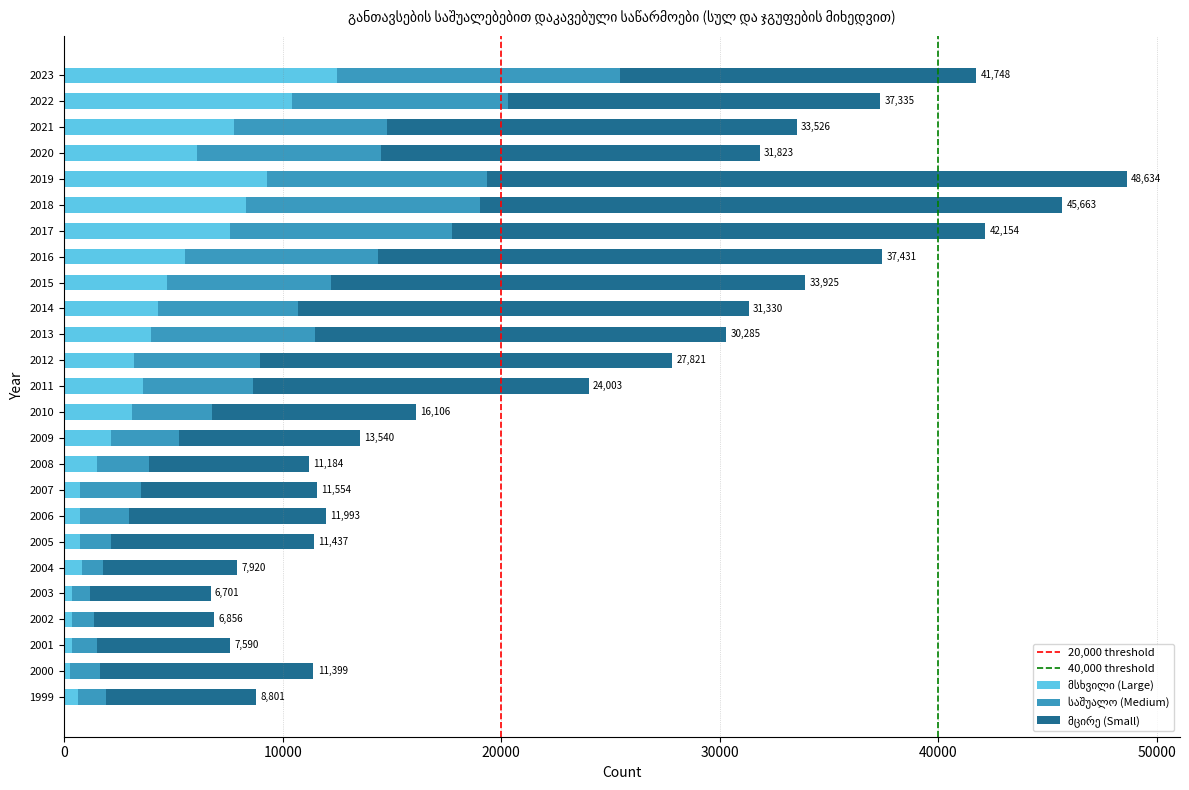

What is the total value across all series at 2013?

30285.0